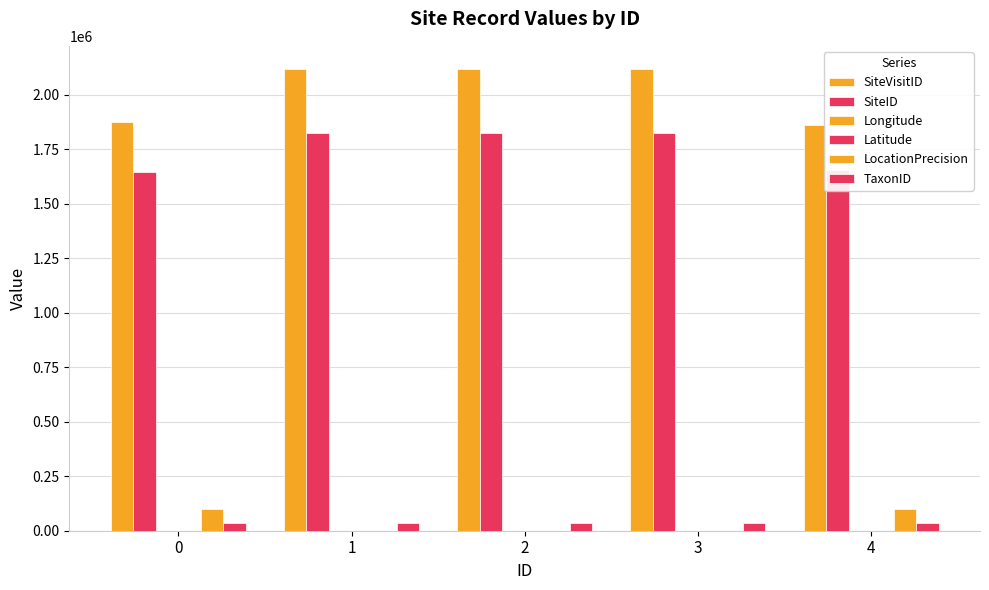

True or false: TaxonID has a value of 50268.4 at 3.

False